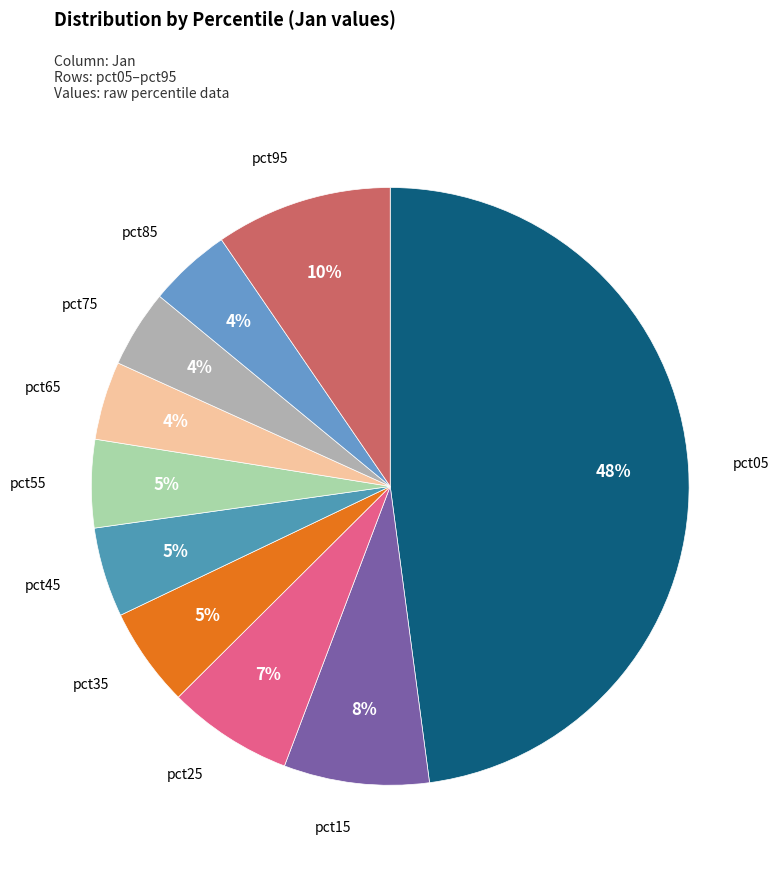

What is the smallest slice in the pie chart?

pct75